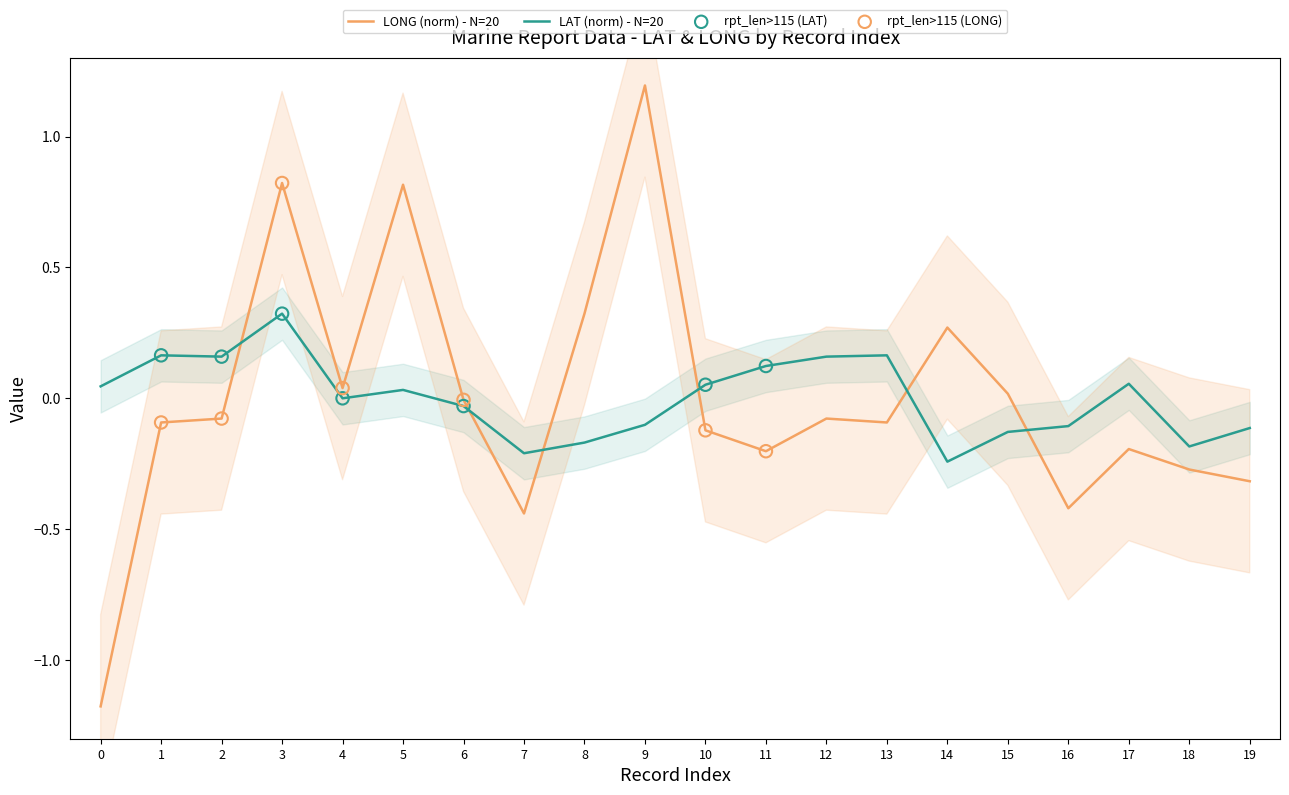

At how many categories does at least one series exceed 0?

15